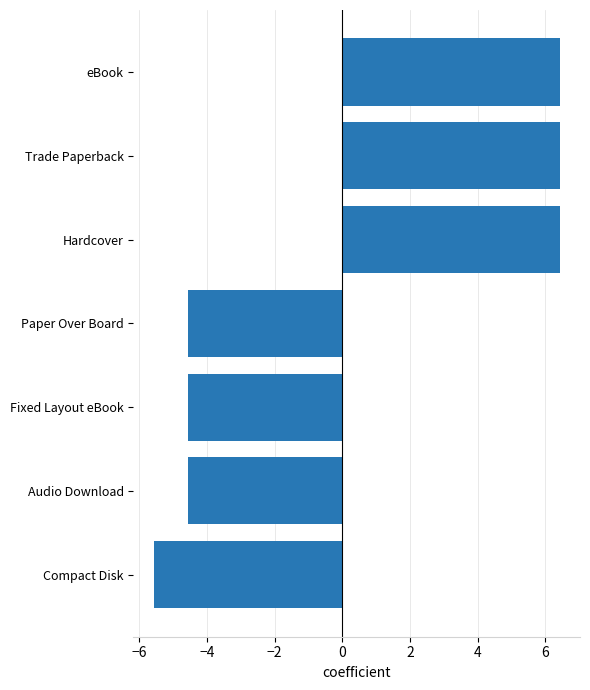

Are the bars horizontal?

Yes